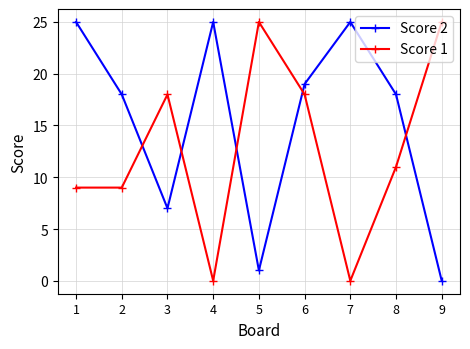

What is the average value of the Score 2 series?

15